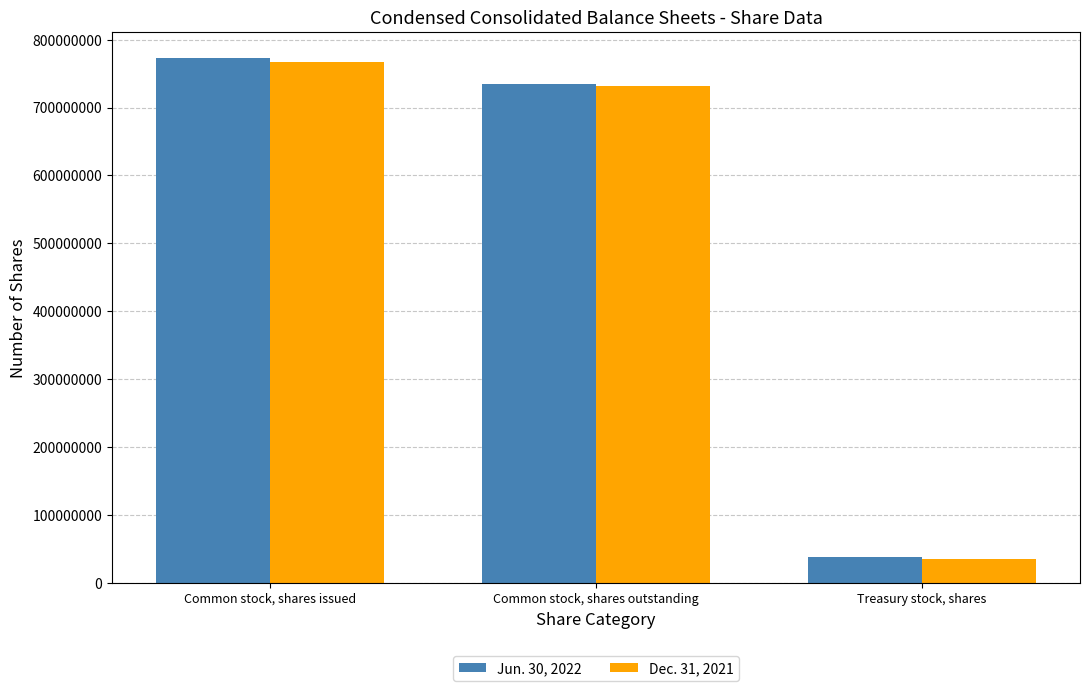

What is the total value across all series at Treasury stock, shares?

73946228